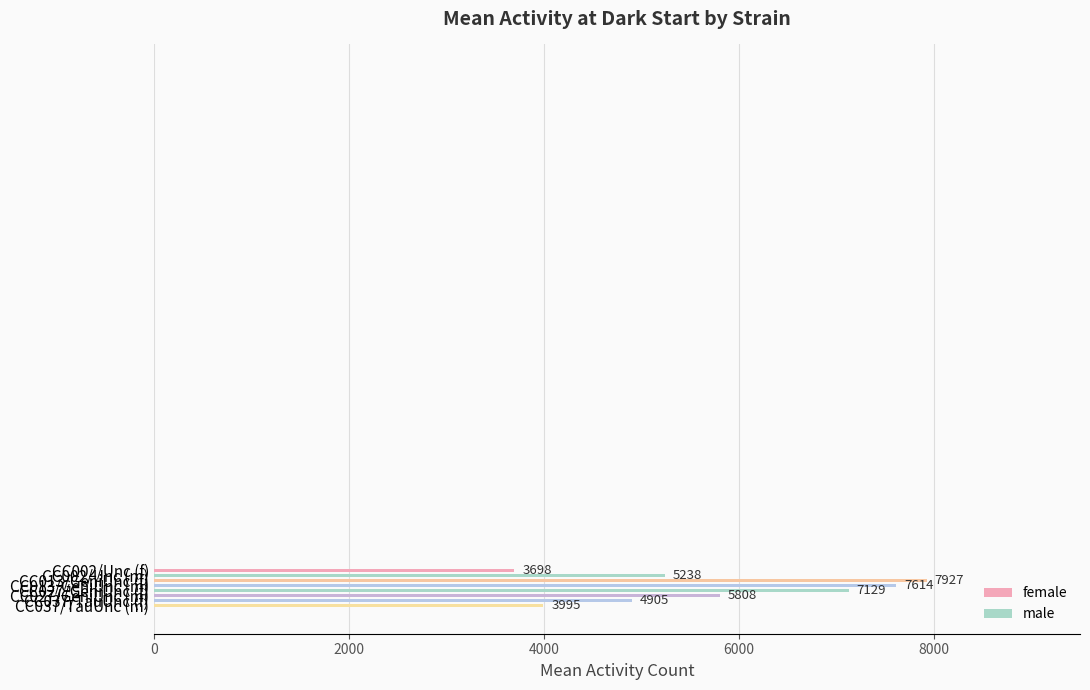

What is the minimum value shown in the chart?

3698